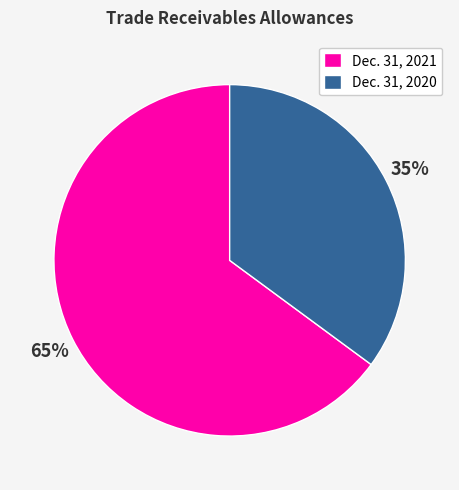

Between Dec. 31, 2020 and Dec. 31, 2021, which is larger?

Dec. 31, 2021